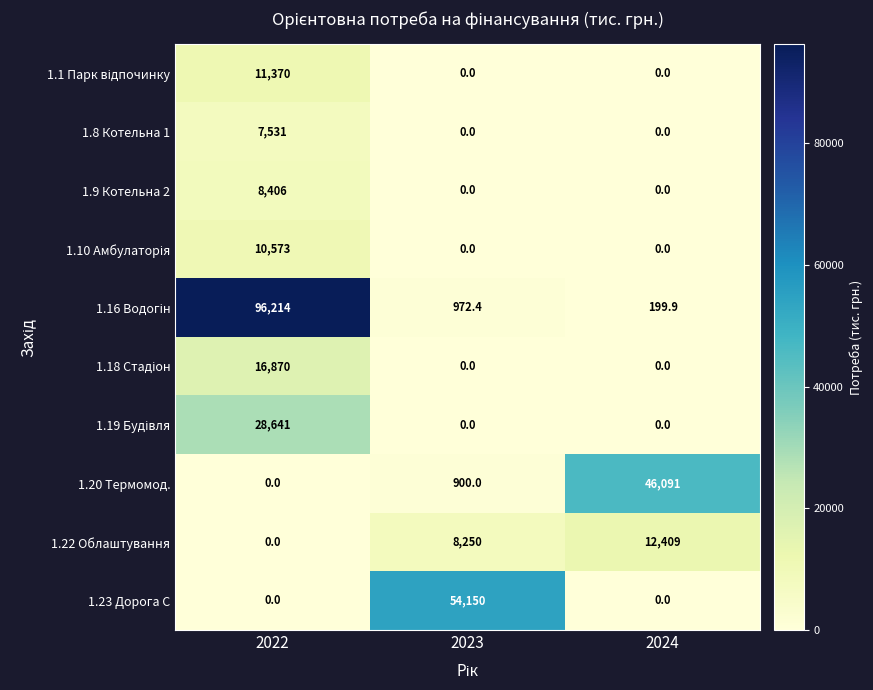

Is it true that 1.22 Облаштування equals 4523.6 at 2022?

False